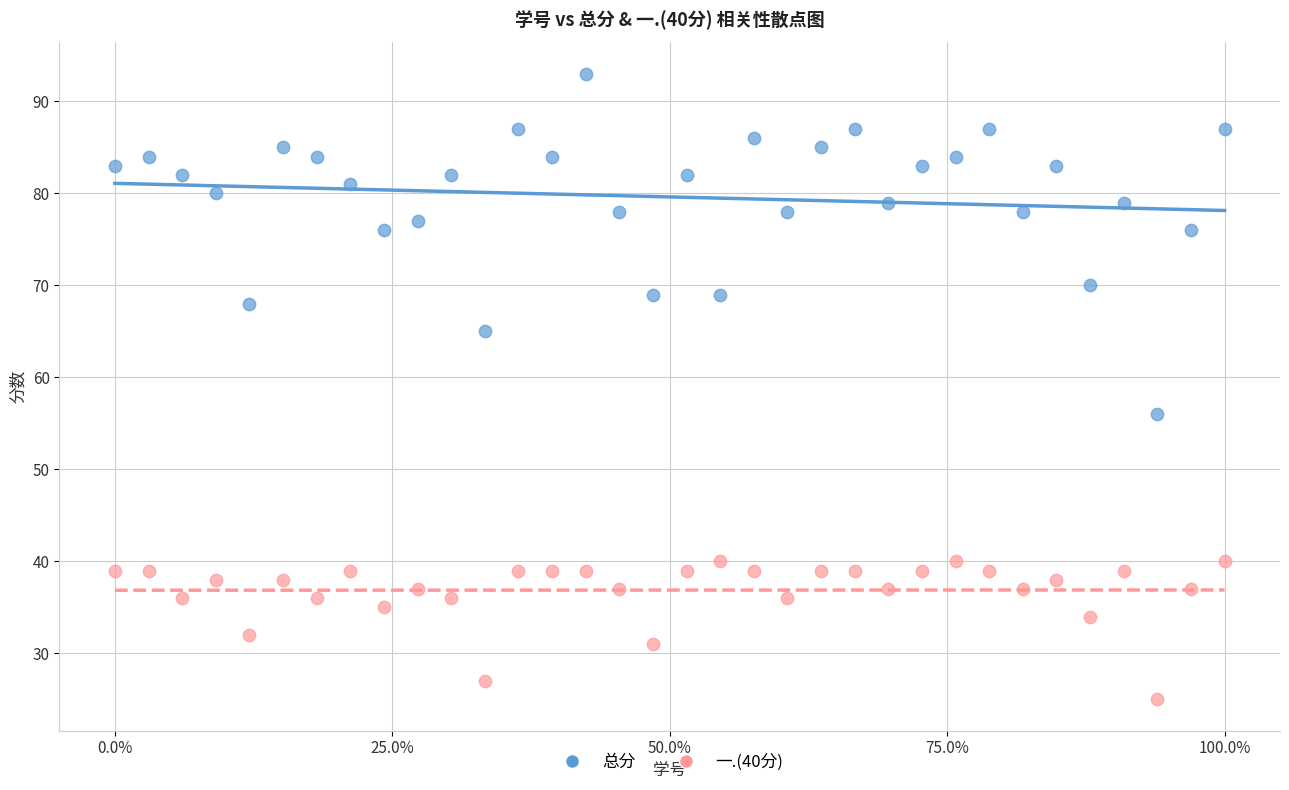

Which series reaches the minimum Y coordinate?

一.(40分)